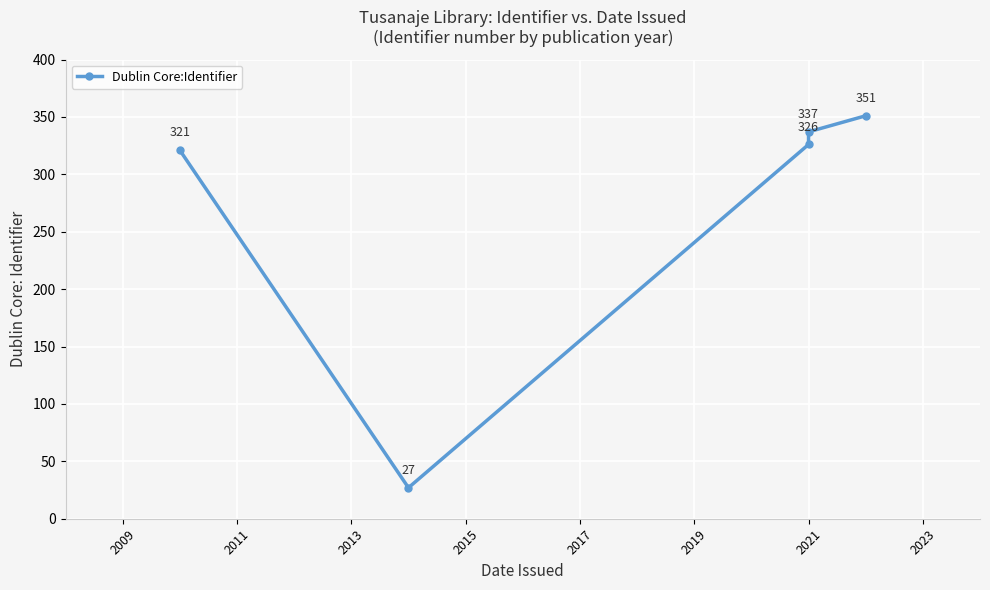

Does the chart display data point markers on the line(s)?

Yes